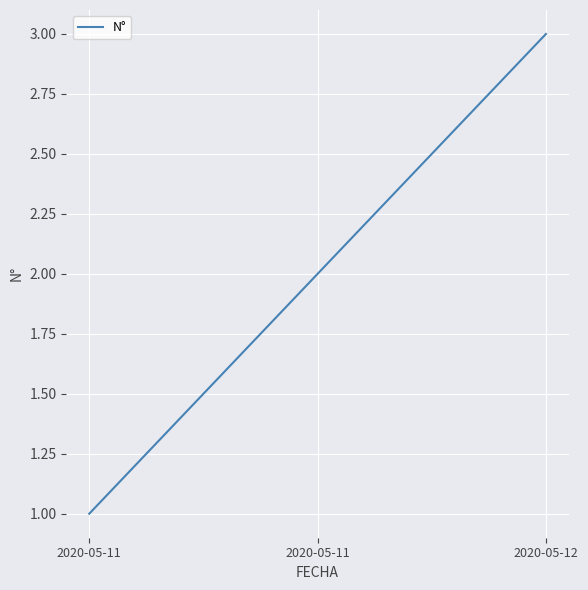

Reading left to right, transcribe all the data shown in this chart.

1	2	3